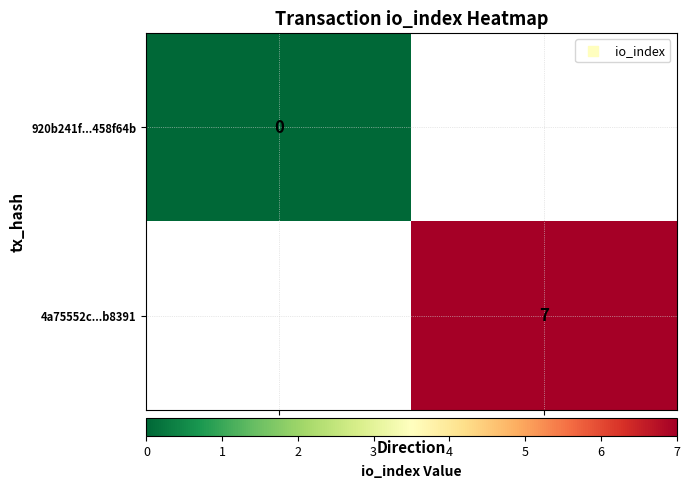

Which category has the highest value across all series?

1